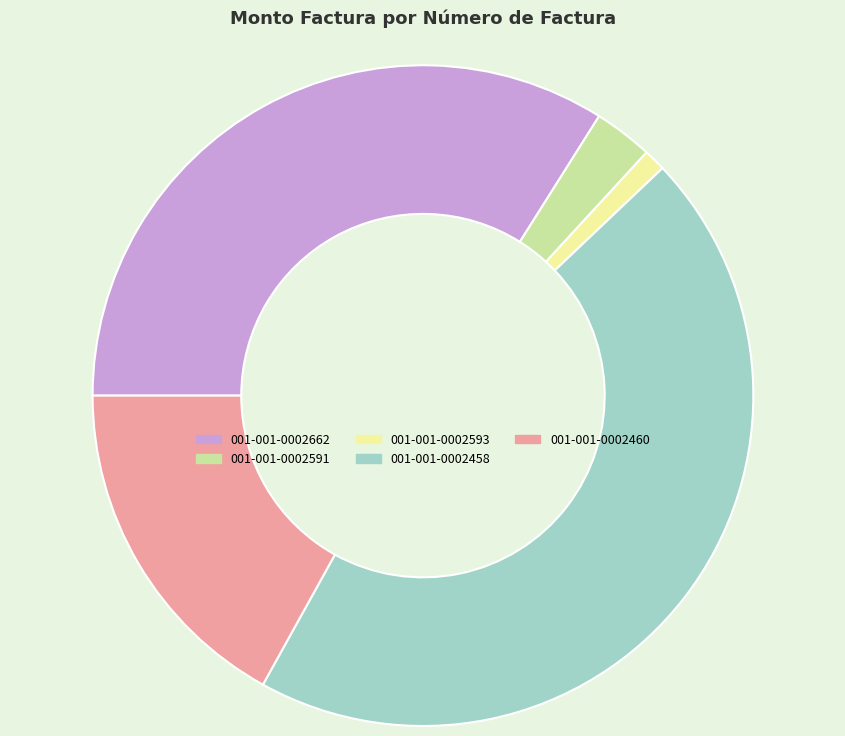

Is there any slice that represents more than half of the pie?

No